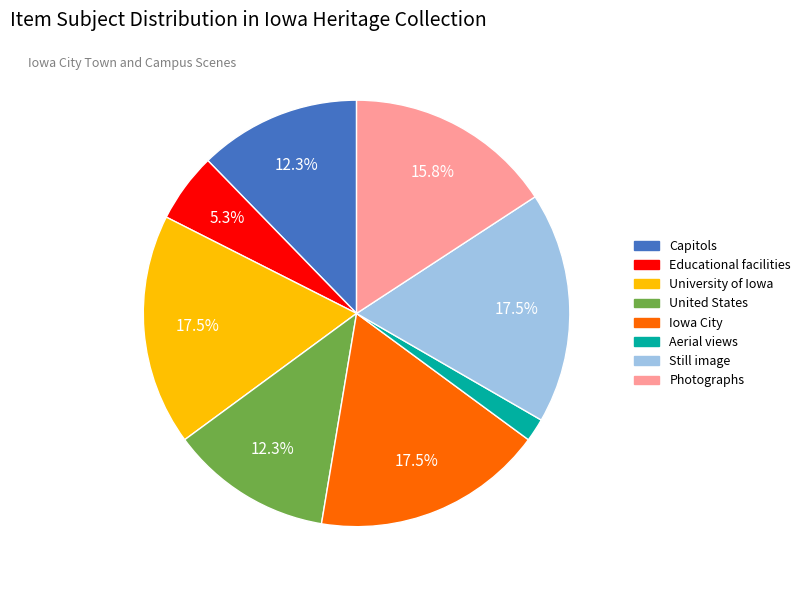

Does any single category account for the majority?

No